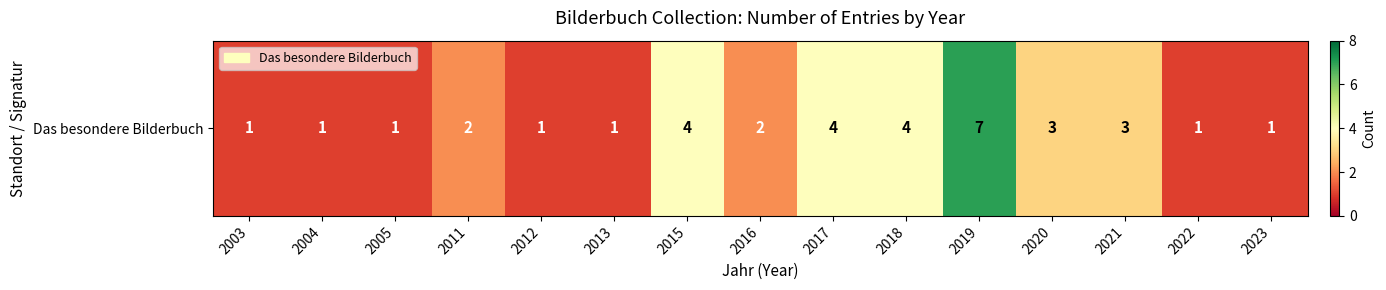

What is the change in value from 2019 to 2020?

-4